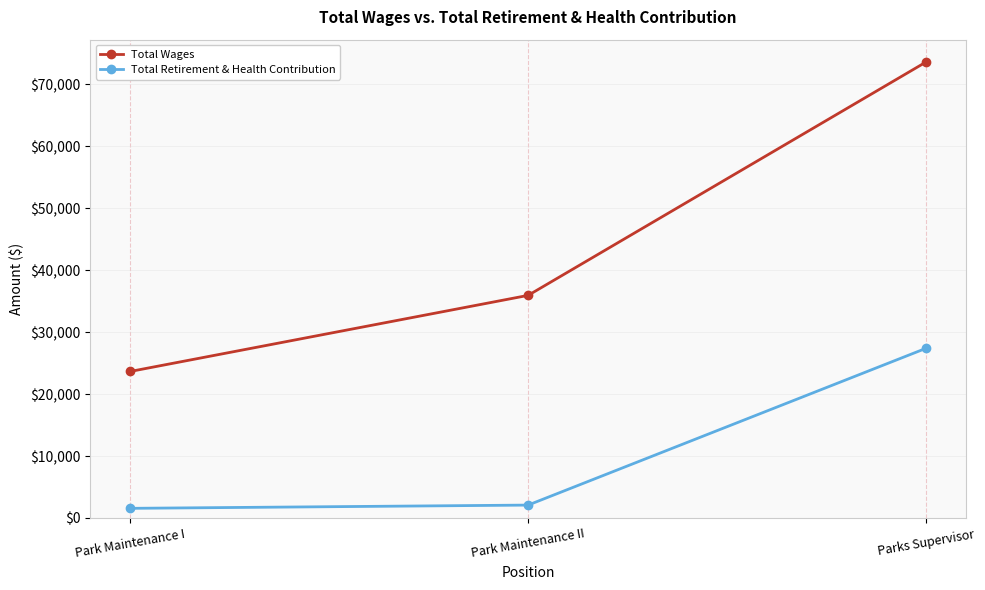

Reading right to left, what are all the values shown in this chart?

Total Wages: 73630	35945	23657
Total Retirement & Health Contribution: 27403	2084	1559